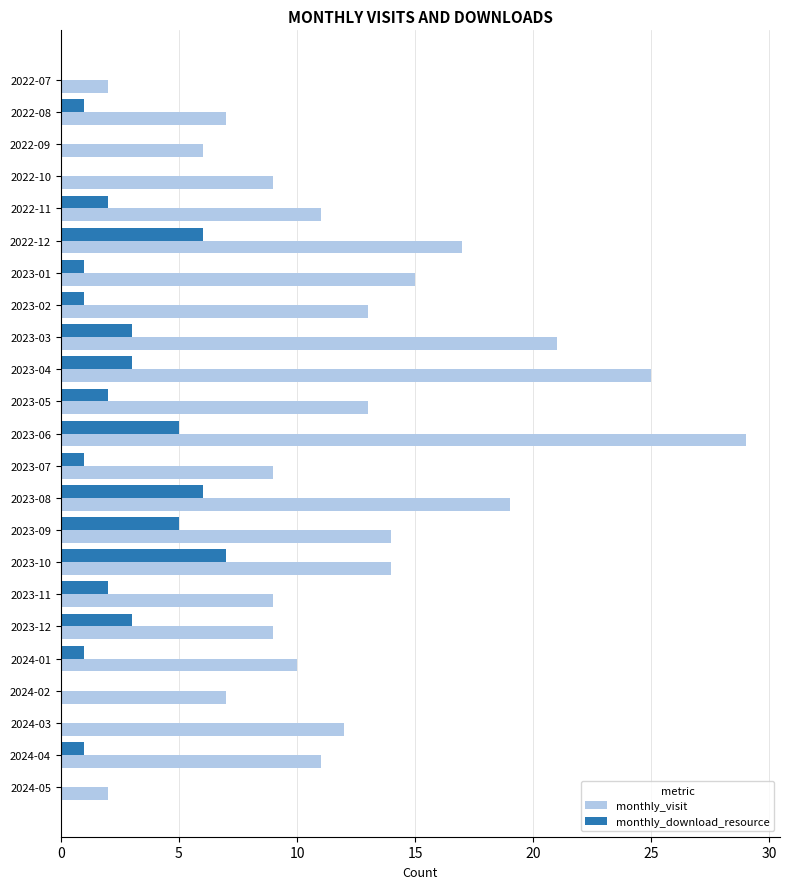

What is the total value across all series at 2023-05?

15